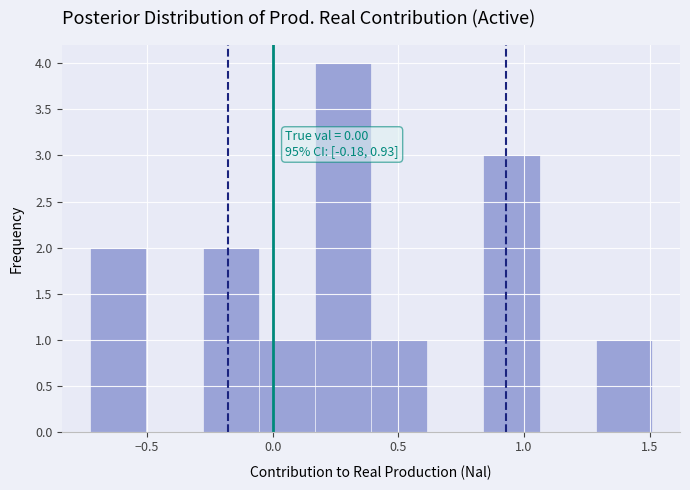

Over which range of the x-axis is the bar tallest?

0.15 to 0.40